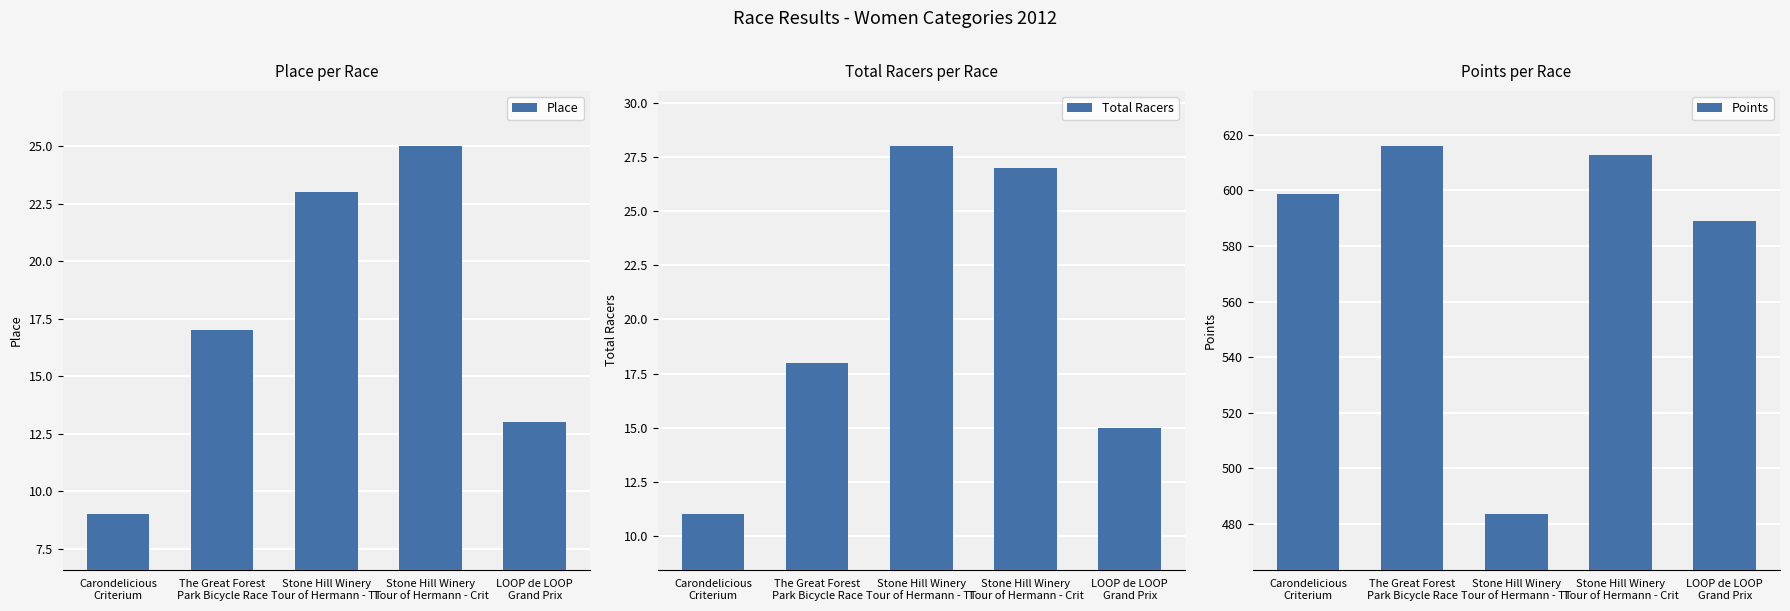

How many groups of bars are there?

5